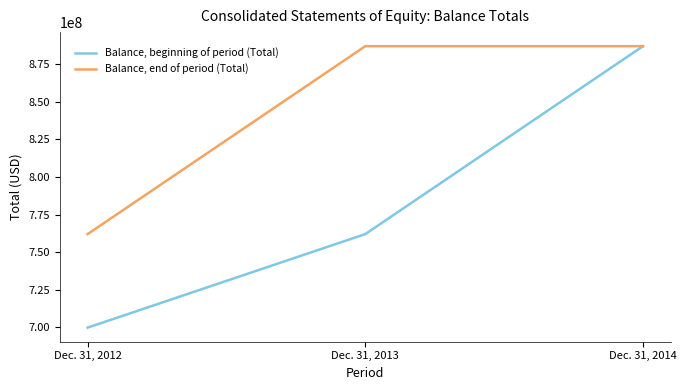

True or false: Balance, end of period (Total) has a value of 515593225 at Dec. 31, 2014.

False